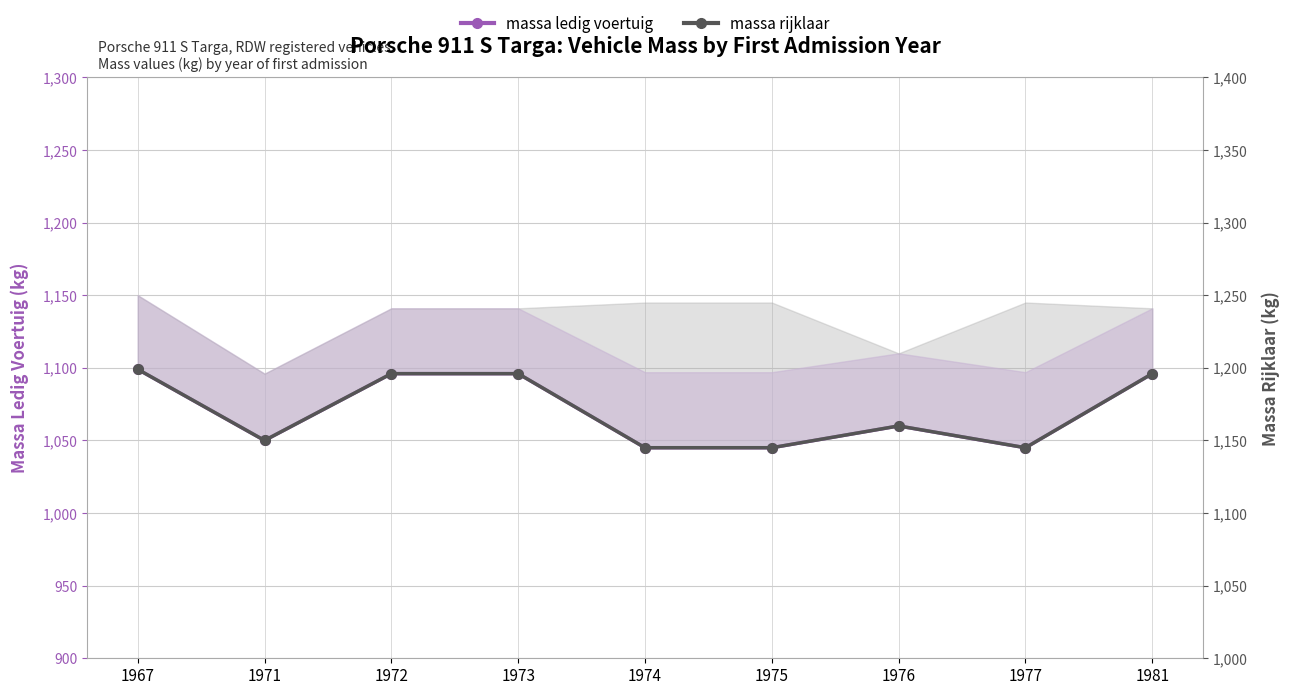

What is the total value across all series at 1972?

2292